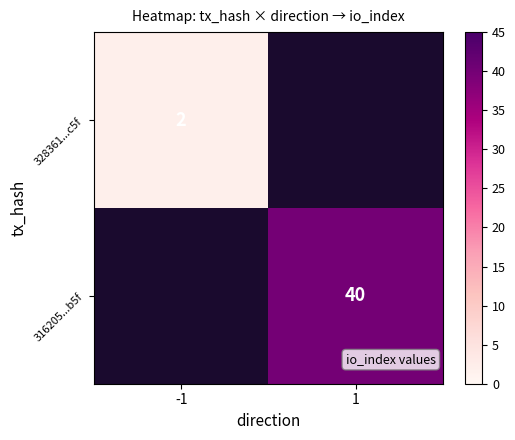

True or false: 316205...b5f has a value of 59.8 at 1.

False